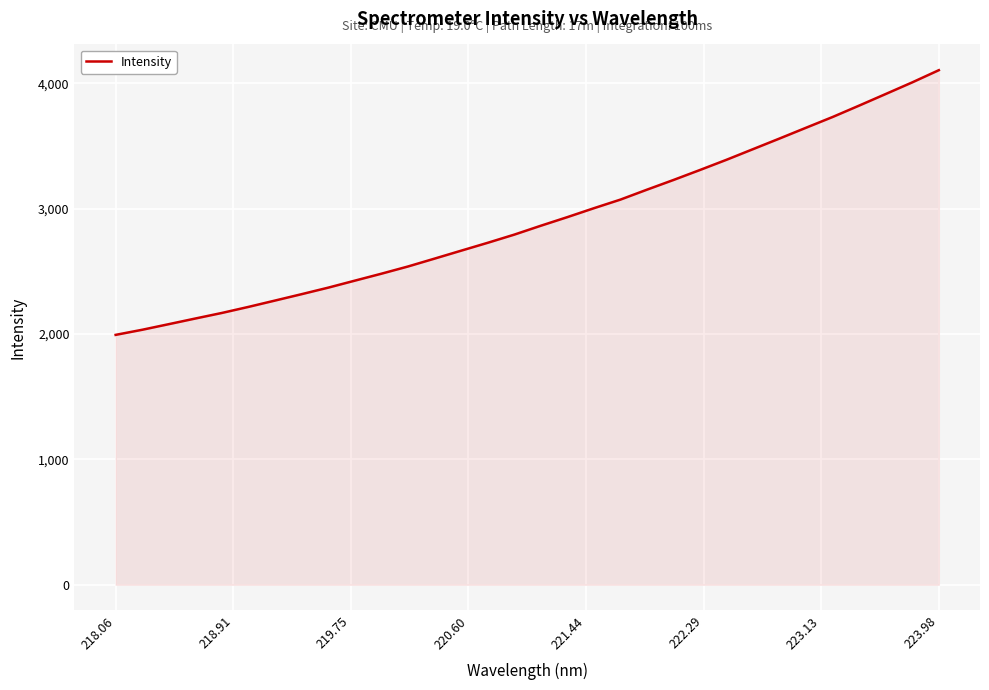

What is the maximum value shown in the chart?

4103.7